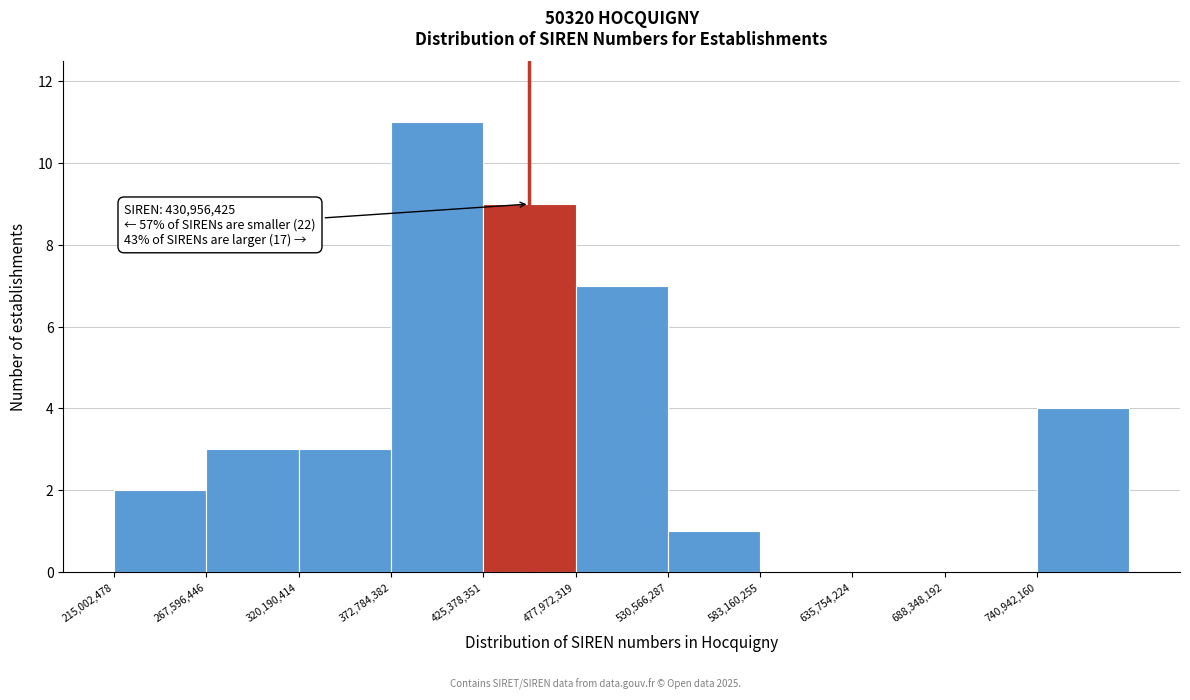

Which range on the x-axis has the tallest bar?

370000000 to 430000000